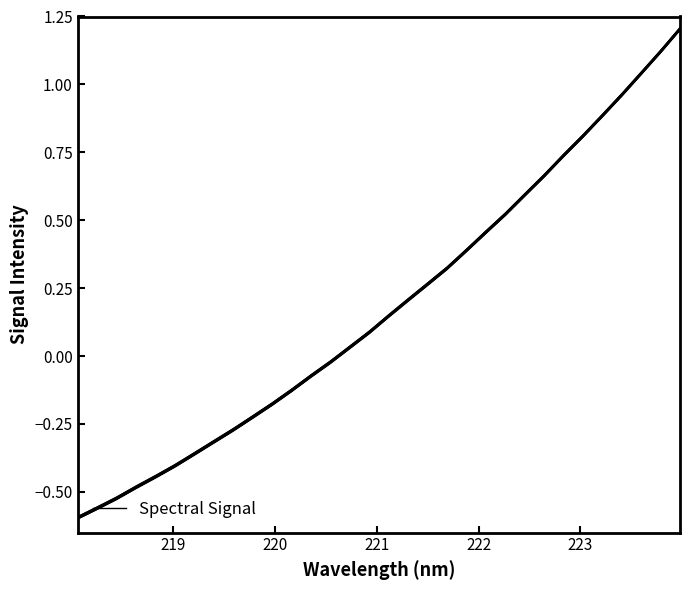

The value at 29 is 0.6. True or false?

False